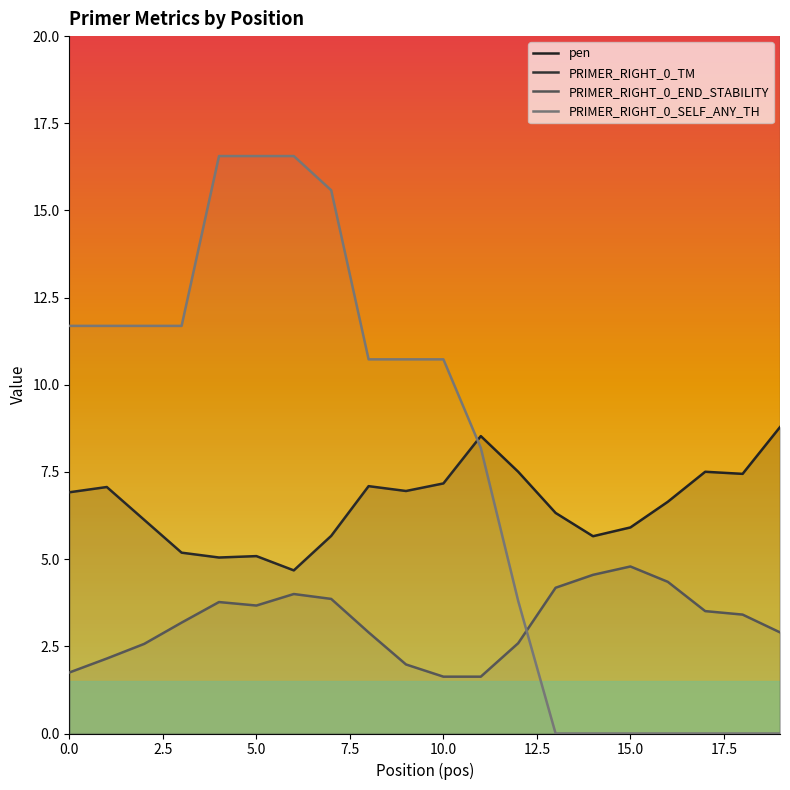

The pen series shows 9.4 at 15.0. True or false?

False